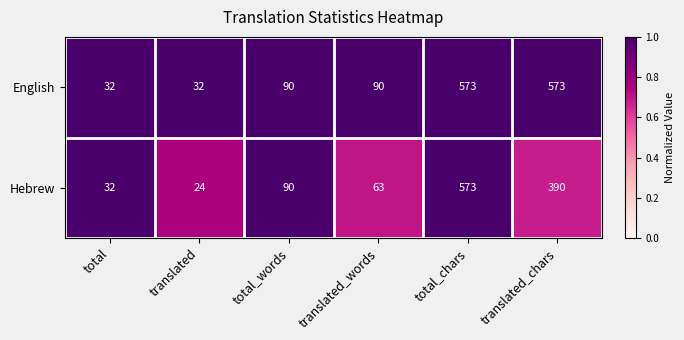

Rank the series by their average value, from highest to lowest.

English, Hebrew